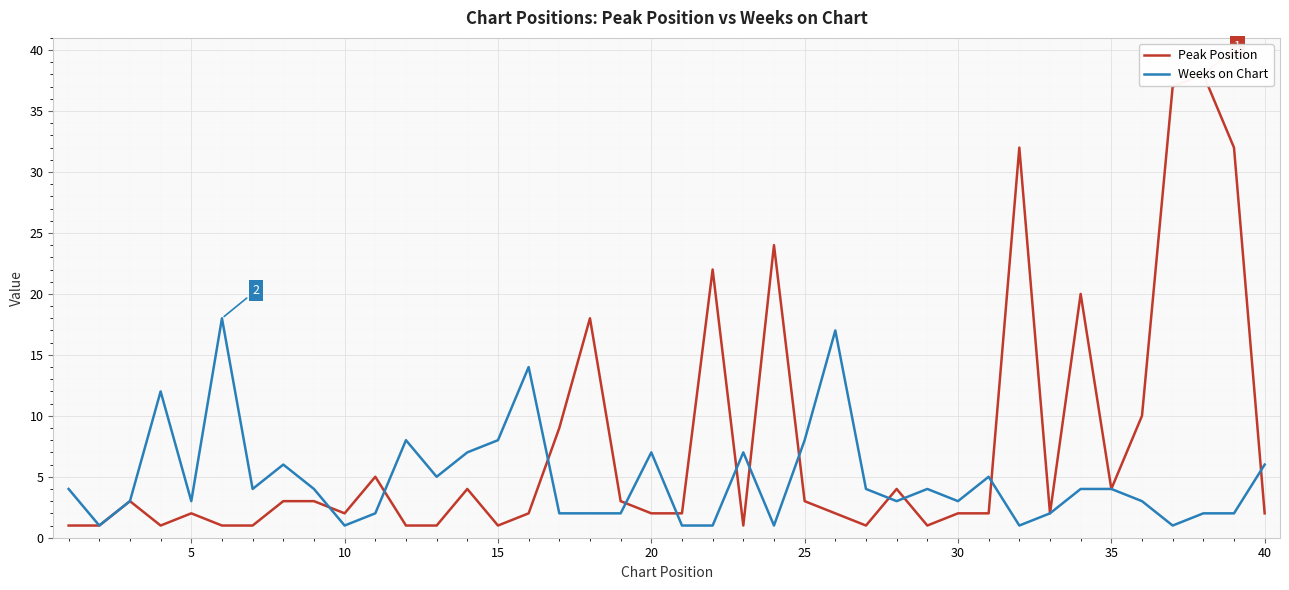

The value of Weeks on Chart at 35 is 6. True or false?

False